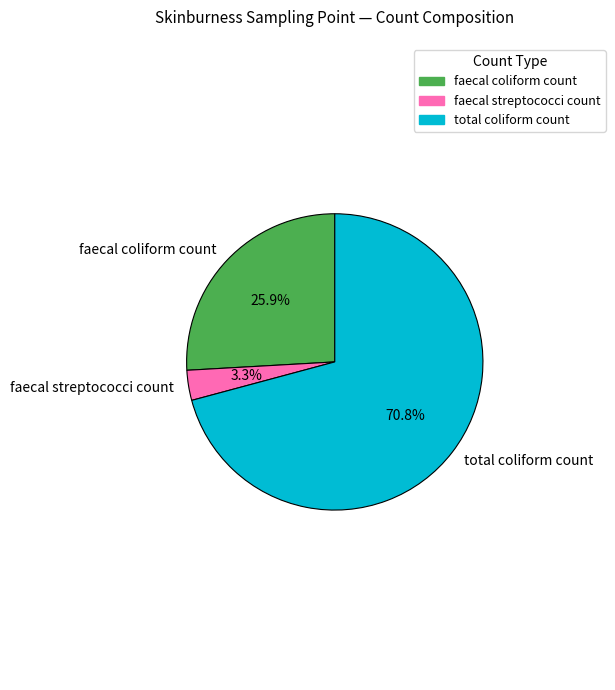

Is total coliform count the majority of the pie?

Yes